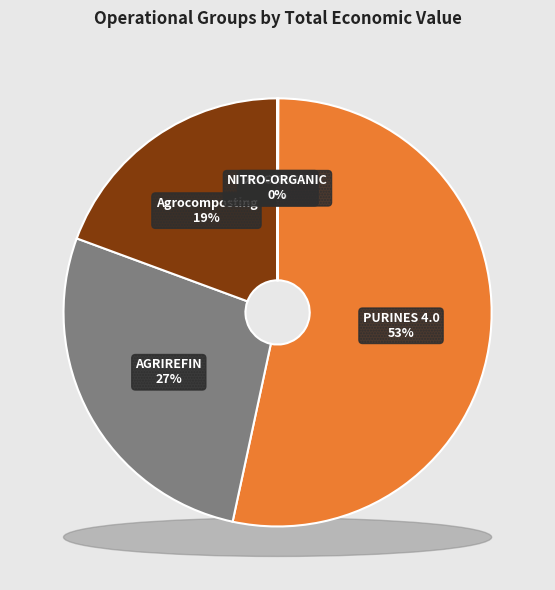

What is the smallest slice in the pie chart?

NITRO-ORGANIC